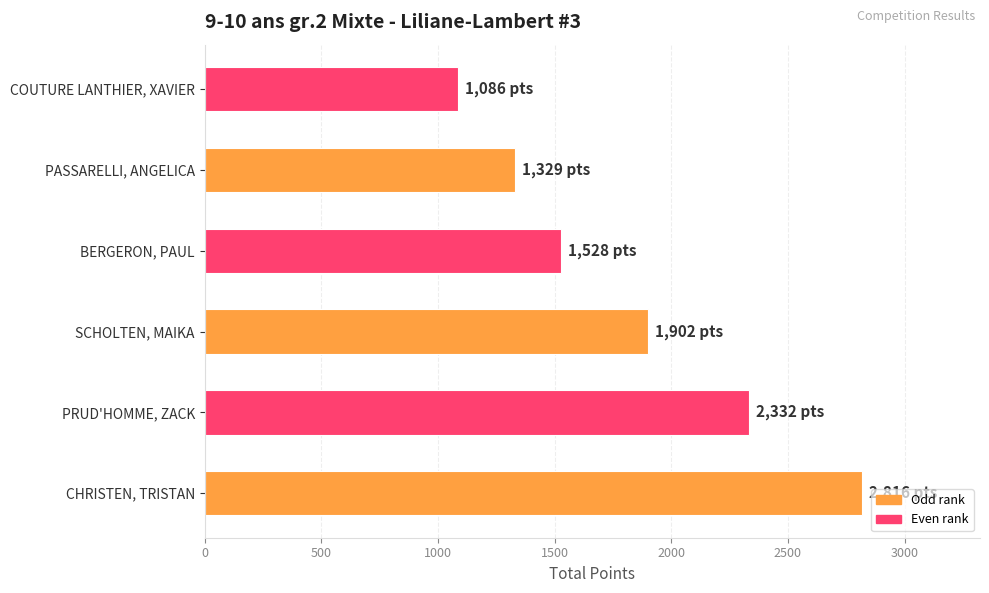

Rank the categories by value from highest to lowest.

CHRISTEN, TRISTAN, PRUD'HOMME, ZACK, SCHOLTEN, MAIKA, BERGERON, PAUL, PASSARELLI, ANGELICA, COUTURE LANTHIER, XAVIER